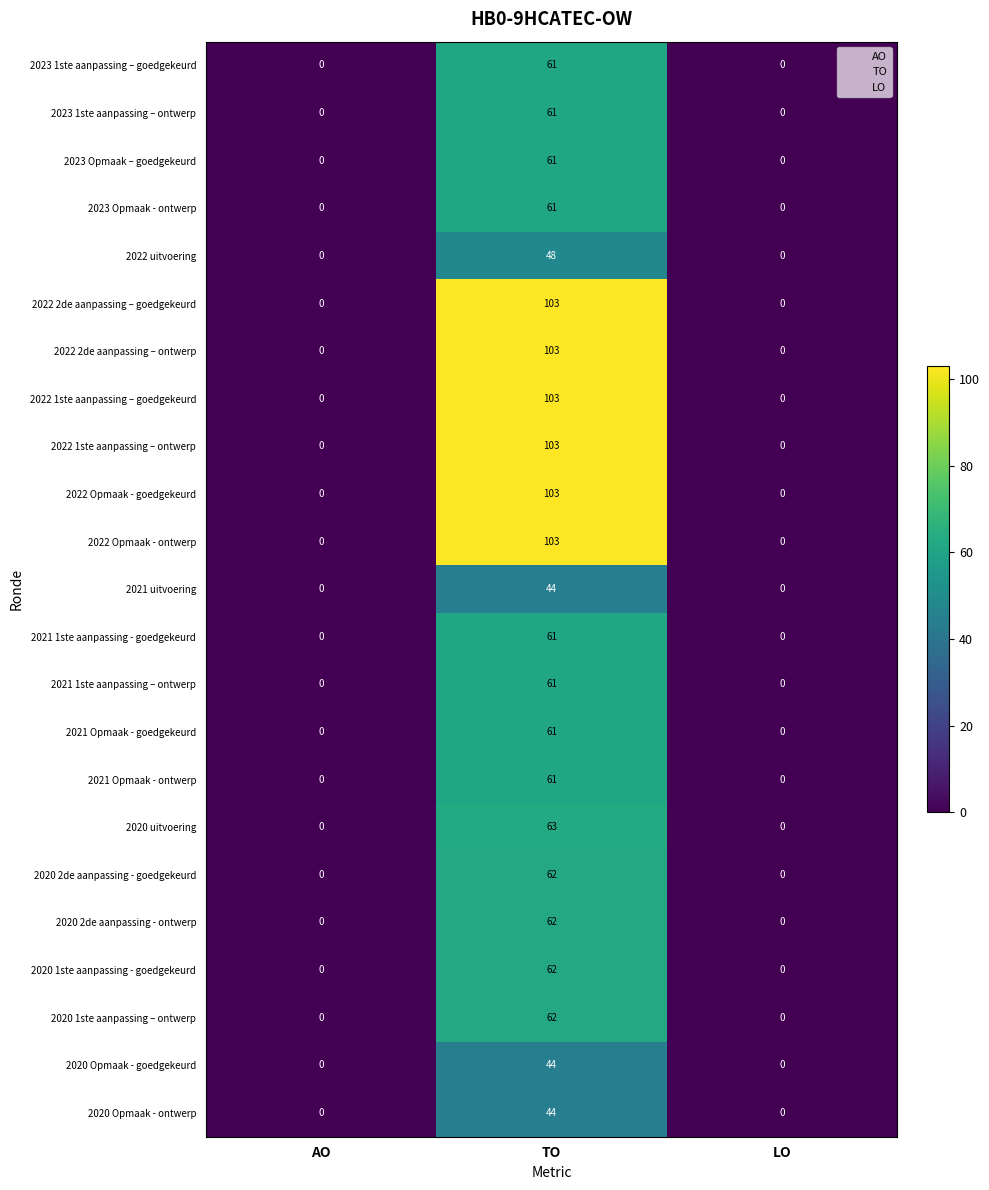

Which category has the highest value in the 2022 Opmaak - goedgekeurd series?

TO